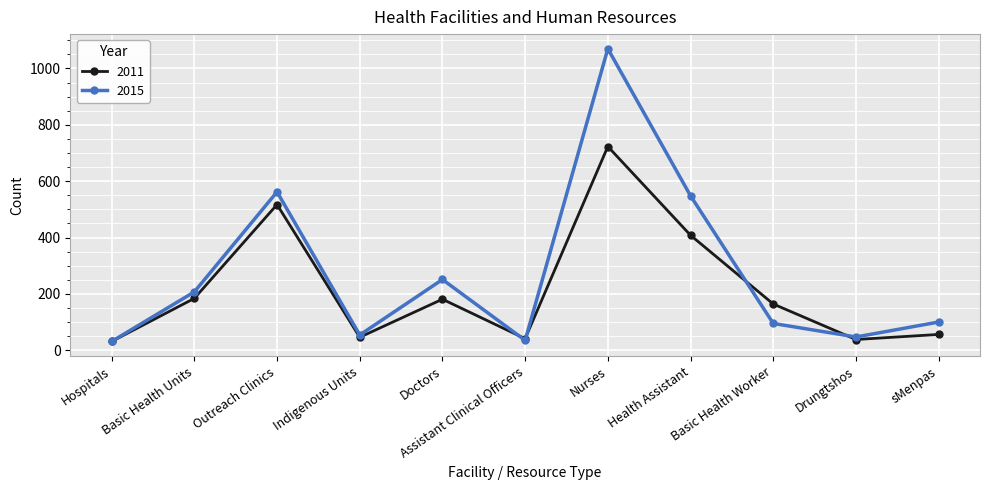

What is the maximum value for 2011?

723